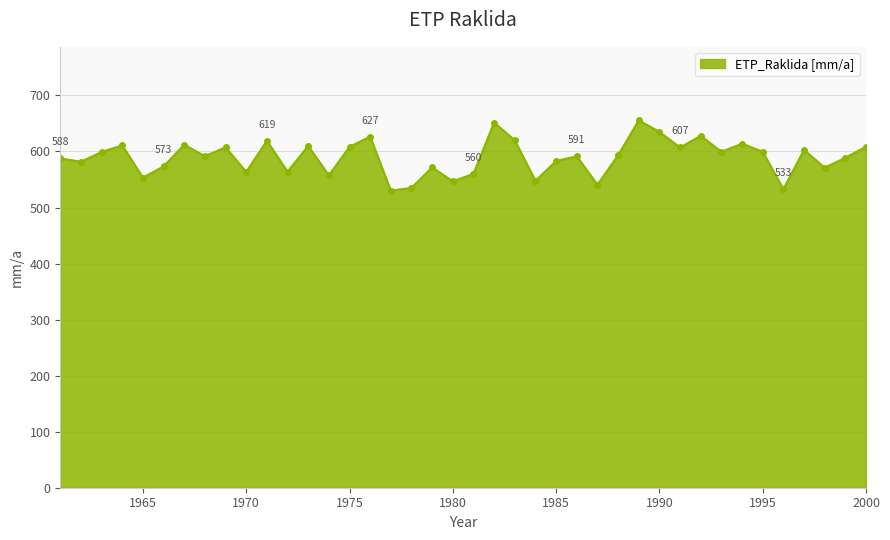

True or false: the data has more than 0 interior local peaks.

True